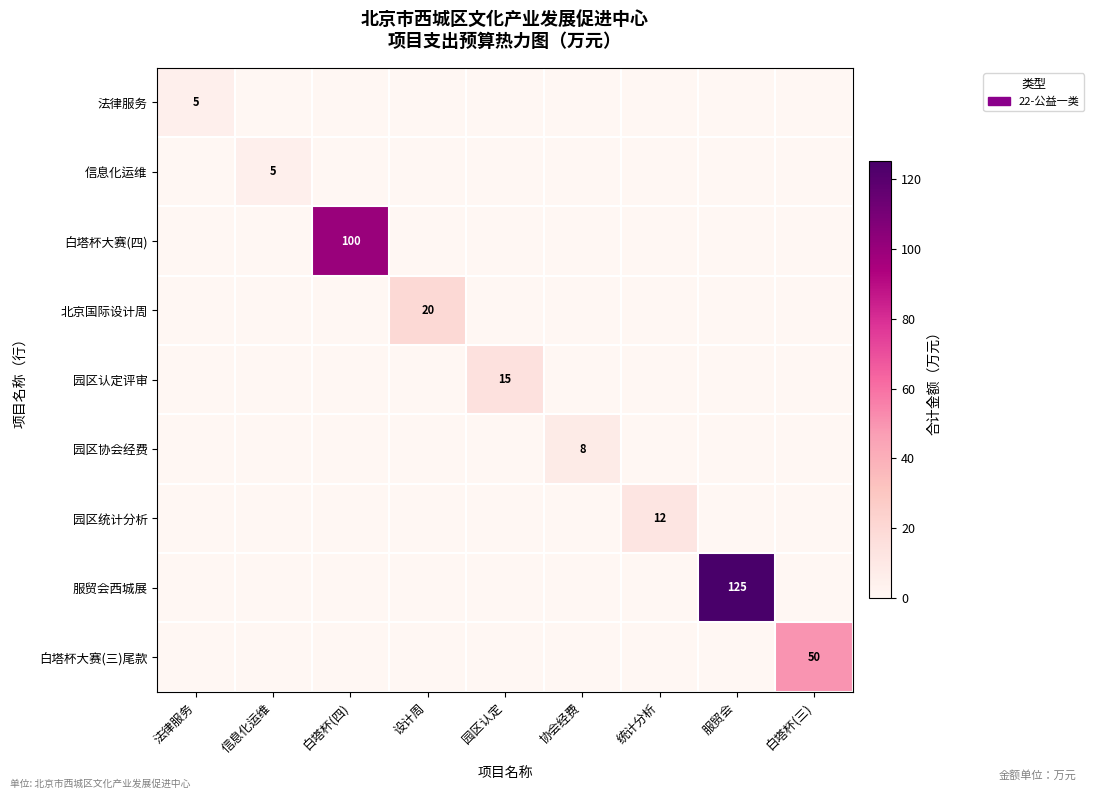

Is it true that 北京国际设计周 equals 36 at 设计周?

False